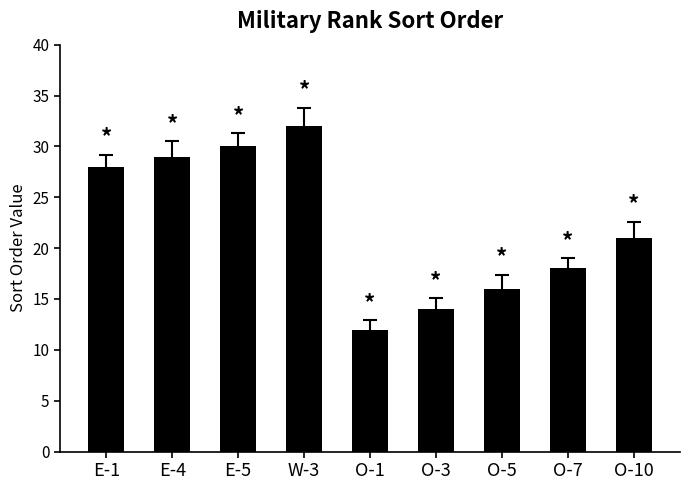

Which label corresponds to the smallest value in the chart?

O-1